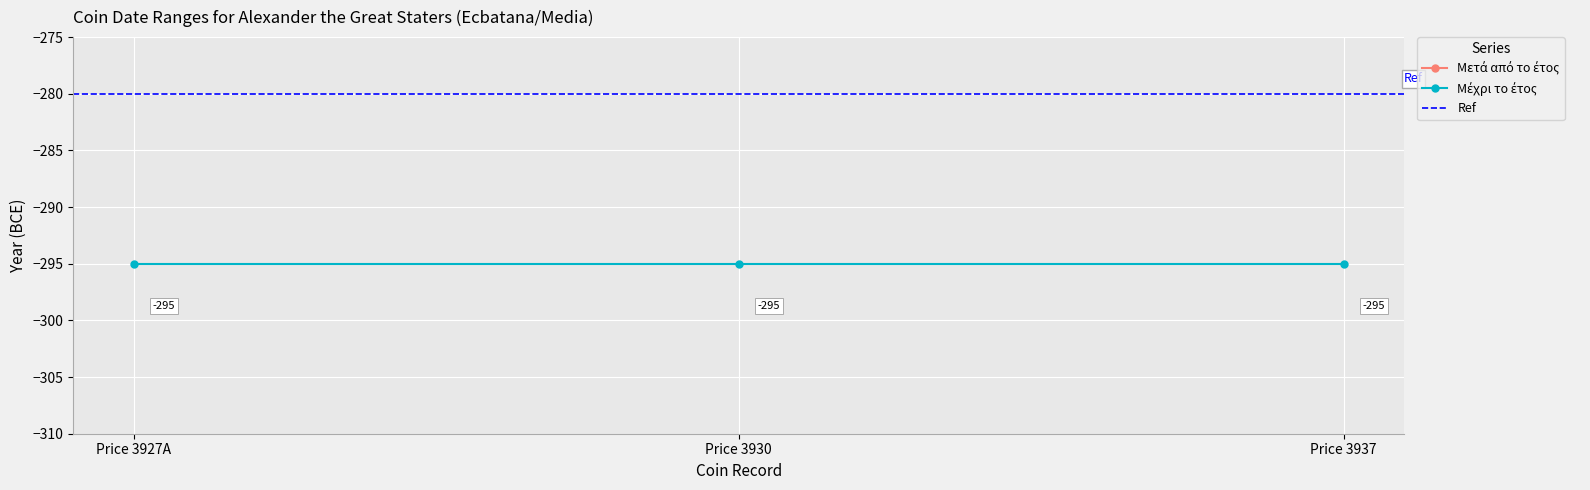

Which series has the largest range (max minus min)?

Μετά από το έτος